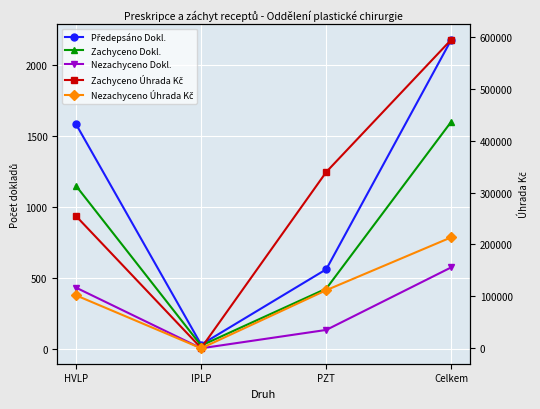

Is this an area chart (filled region under the line)?

No